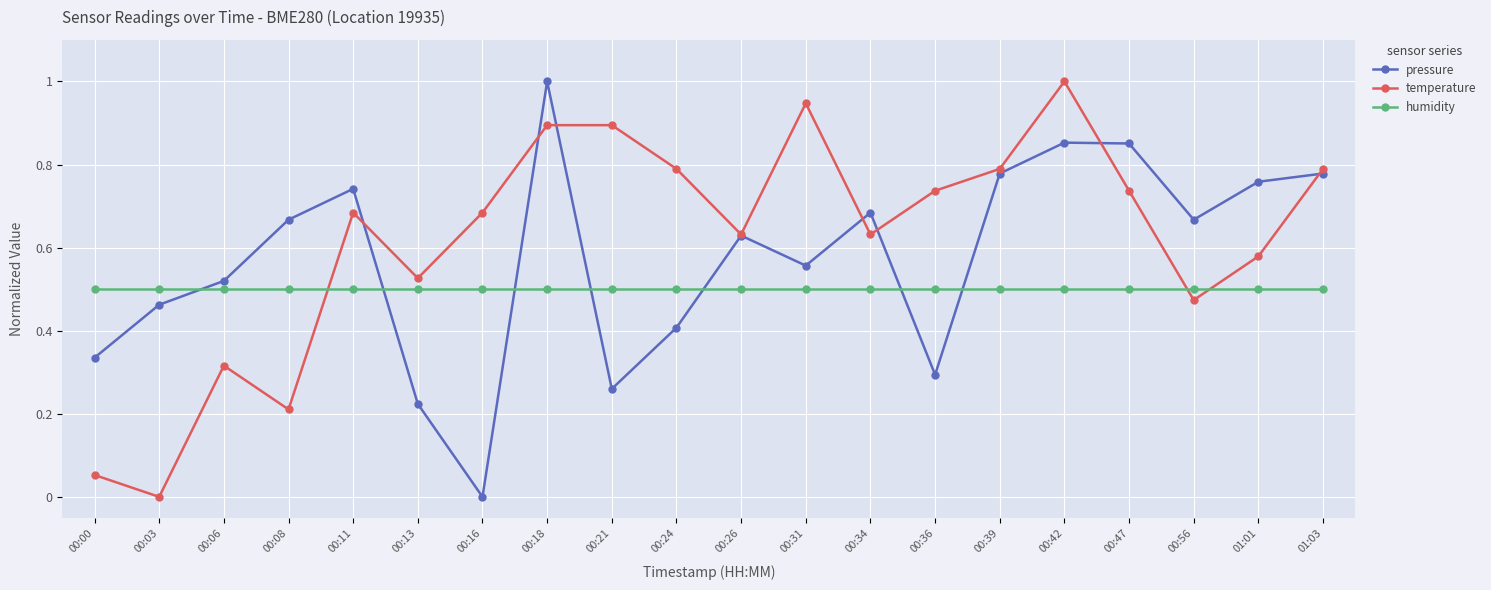

The humidity series shows 0.1 at 00:36. True or false?

False